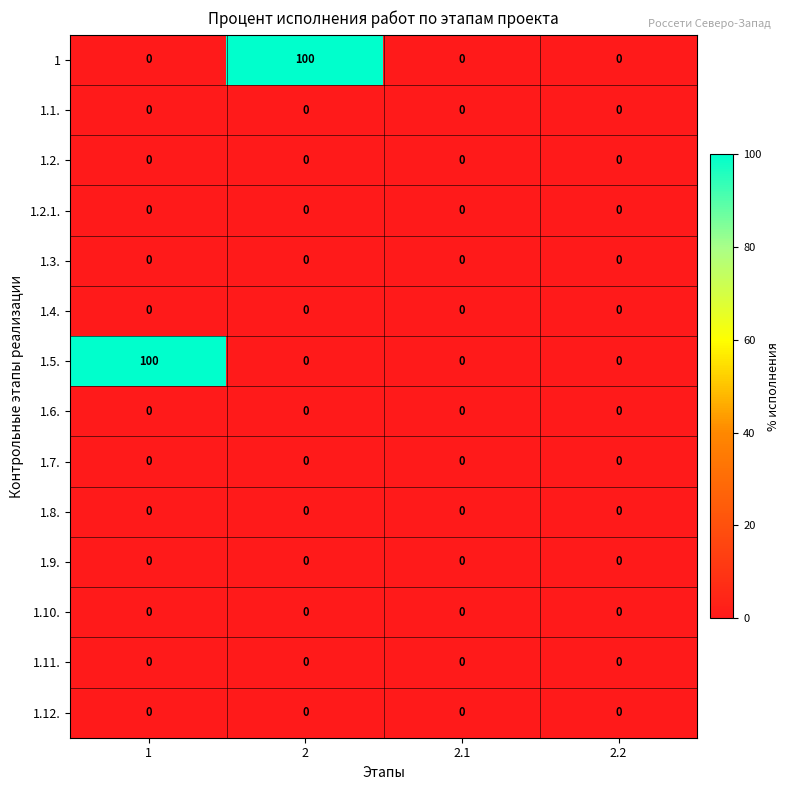

How many 1 values are between 0 and 100?

4